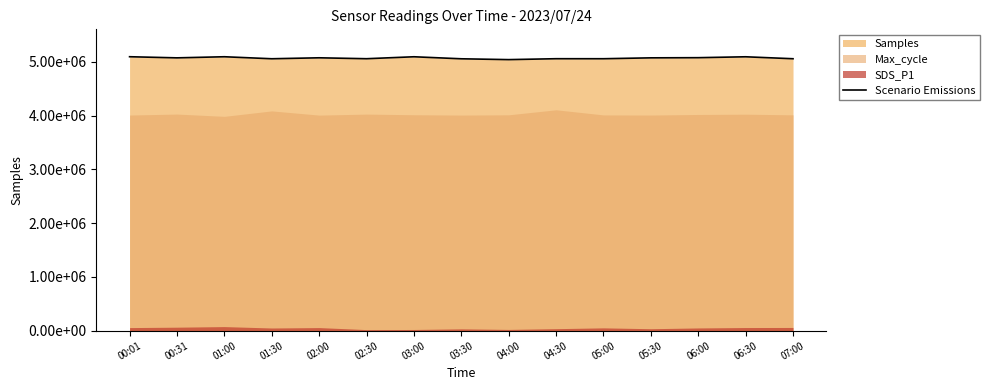

What is the label of the 13th point from the right?

01:00